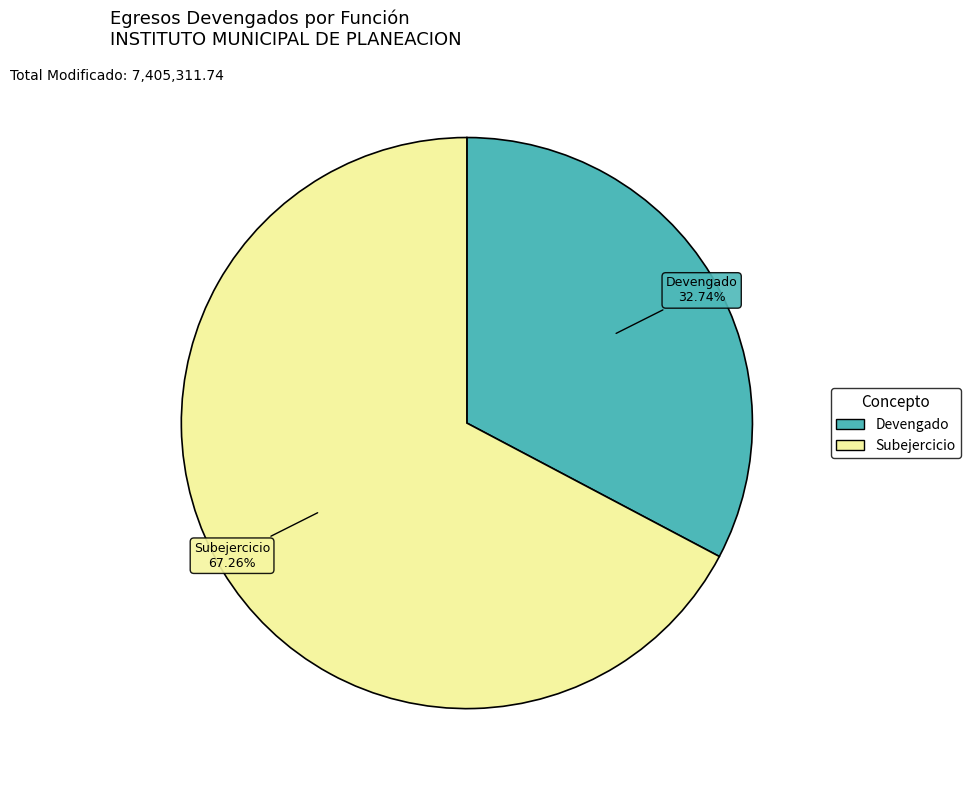

Is there any slice that represents more than half of the pie?

Yes